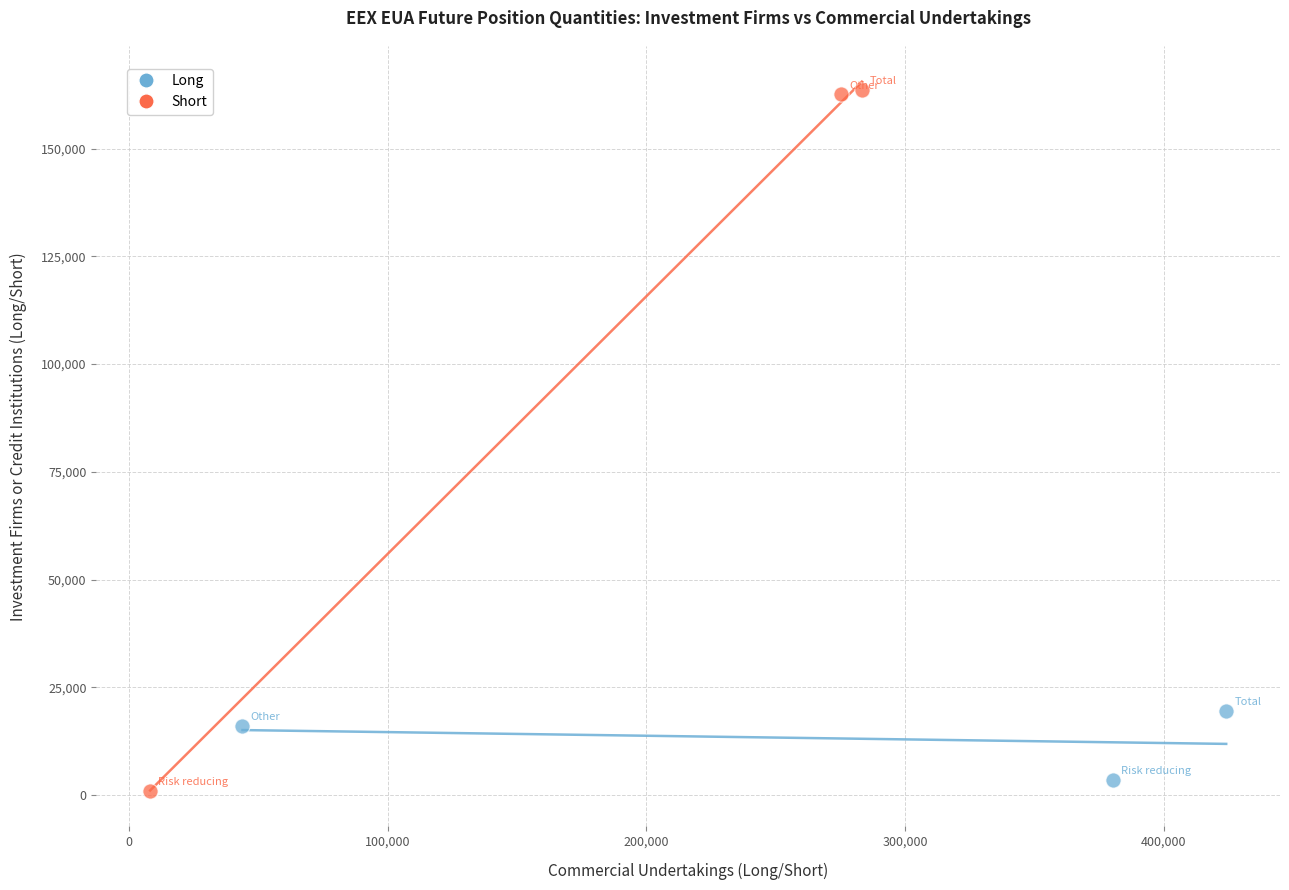

Which series has the widest spread of Y values?

Short